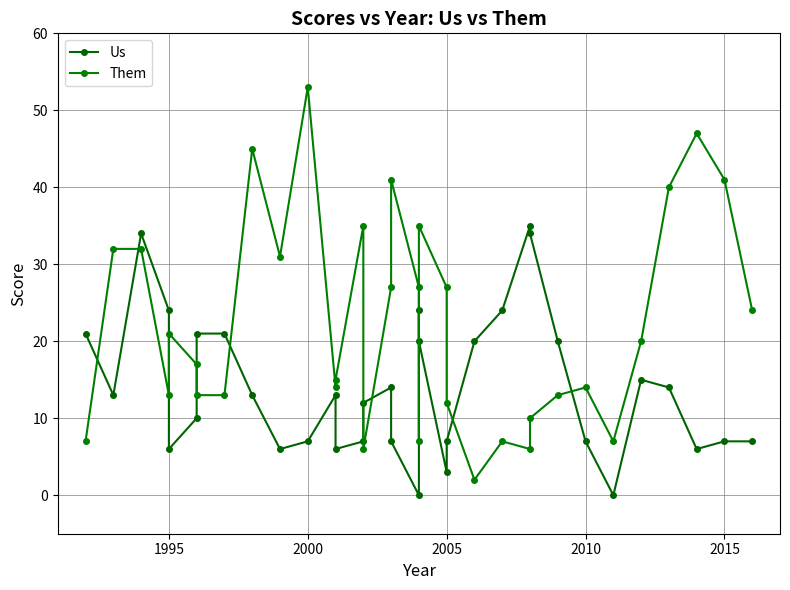

What is the maximum value shown in the chart?

53